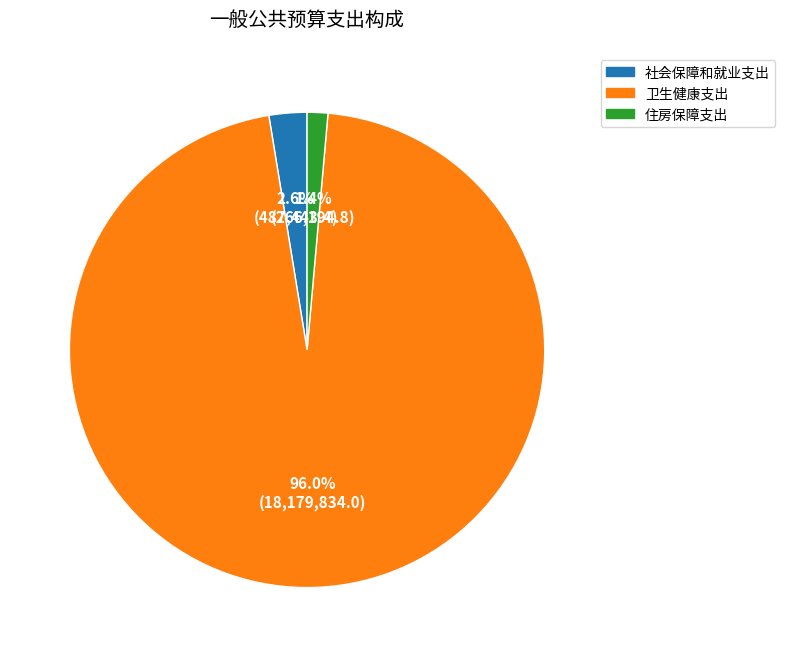

To the nearest percent, what is the average slice percentage?

33%